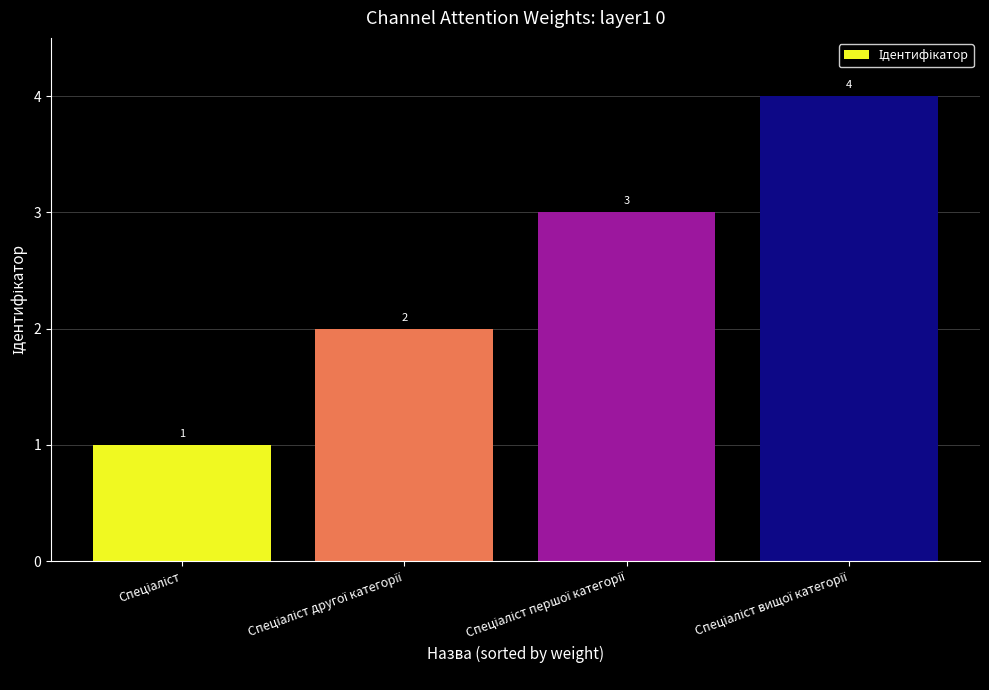

How many values are between 2 and 4?

3